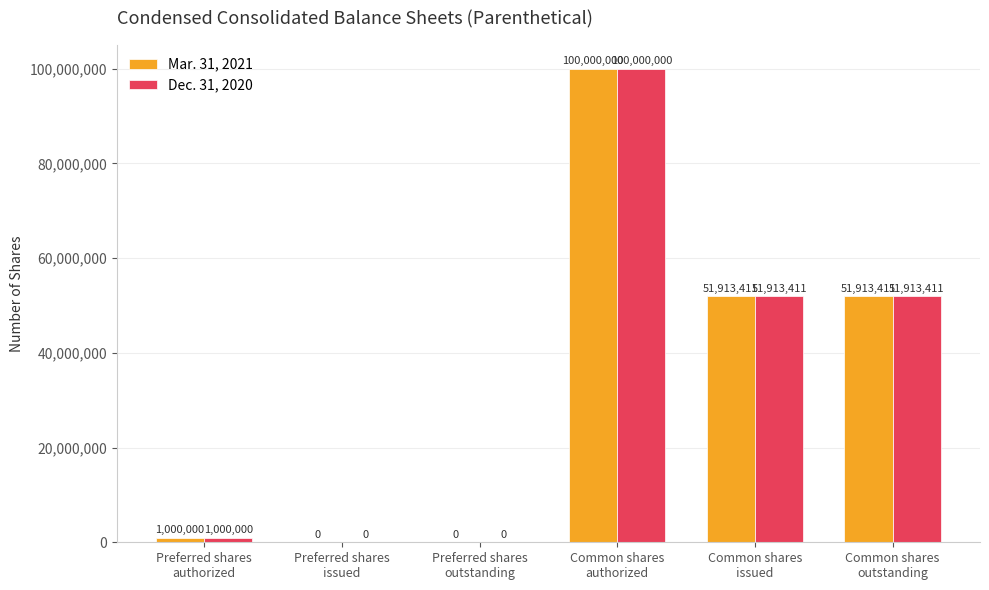

Reading left to right, transcribe all the data shown in this chart.

Mar. 31, 2021: 1000000	0	0	100000000	51913411	51913411
Dec. 31, 2020: 1000000	0	0	100000000	51913411	51913411